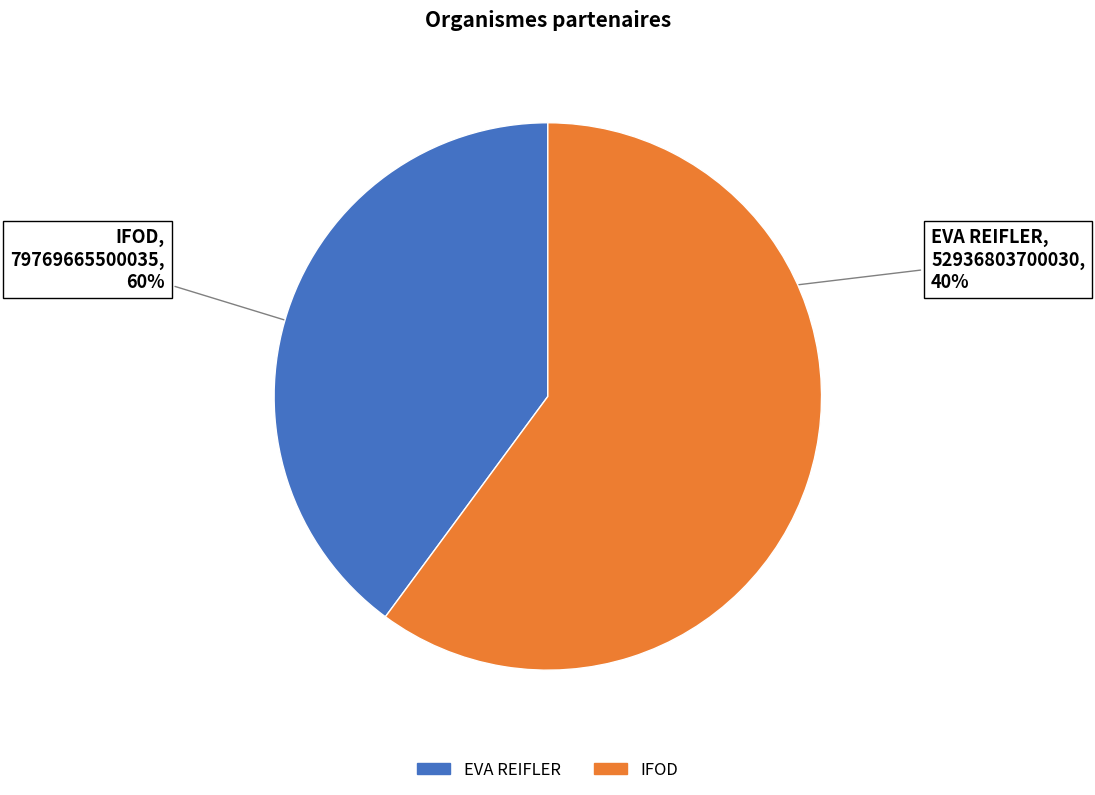

What is the smallest slice in the pie chart?

EVA REIFLER